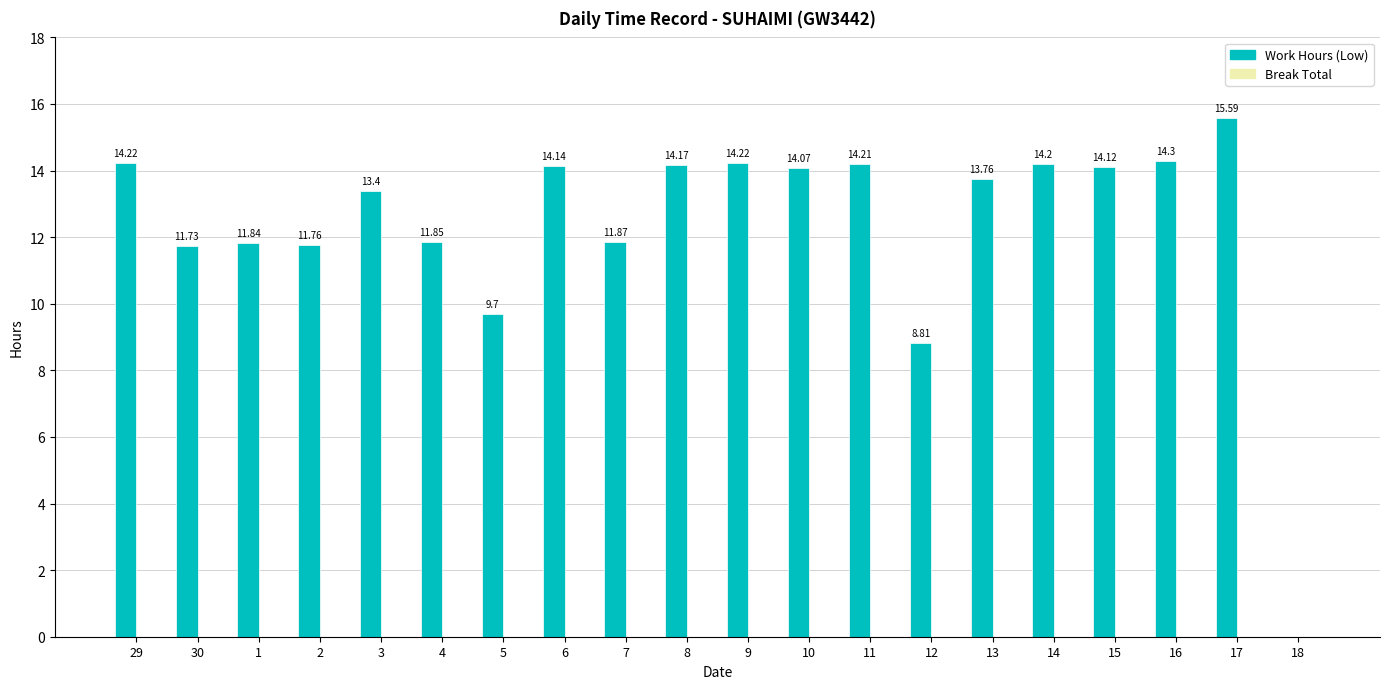

What is the change in value from 30 to 4?

+0.1